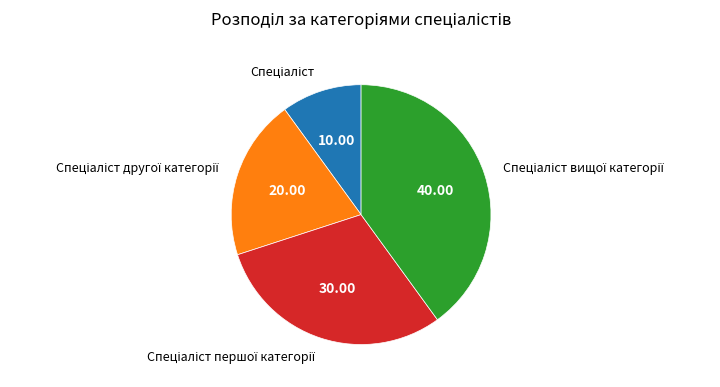

Does any single category account for the majority?

No